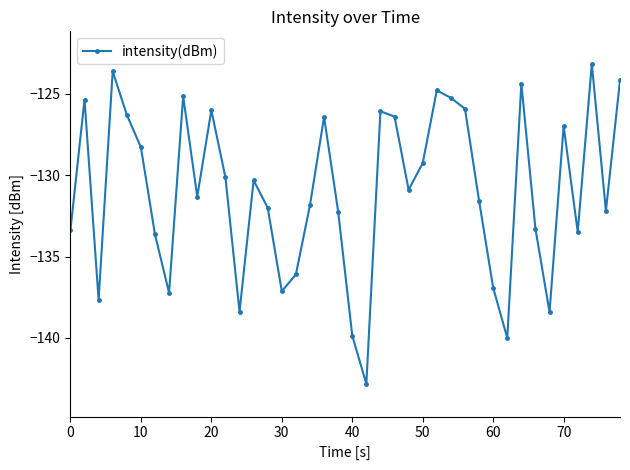

How many interior local valleys (lower than both neighbors) does the data have?

11